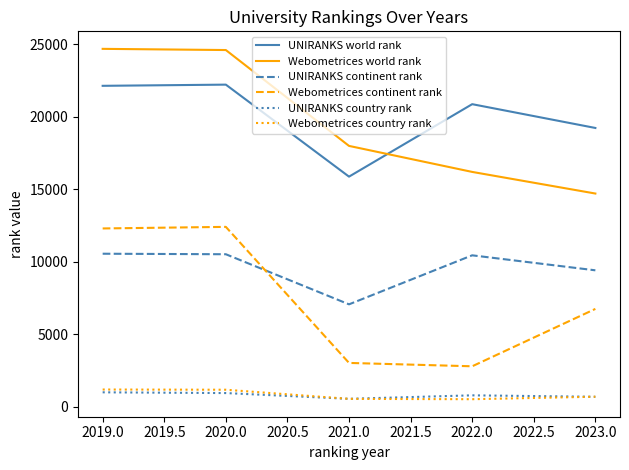

How many lines are shown in the chart?

6